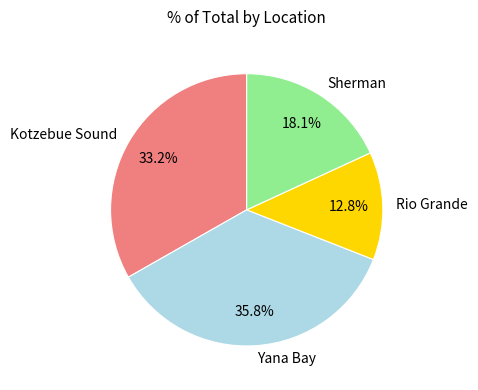

Rank the categories by value from highest to lowest.

Yana Bay, Kotzebue Sound, Sherman, Rio Grande